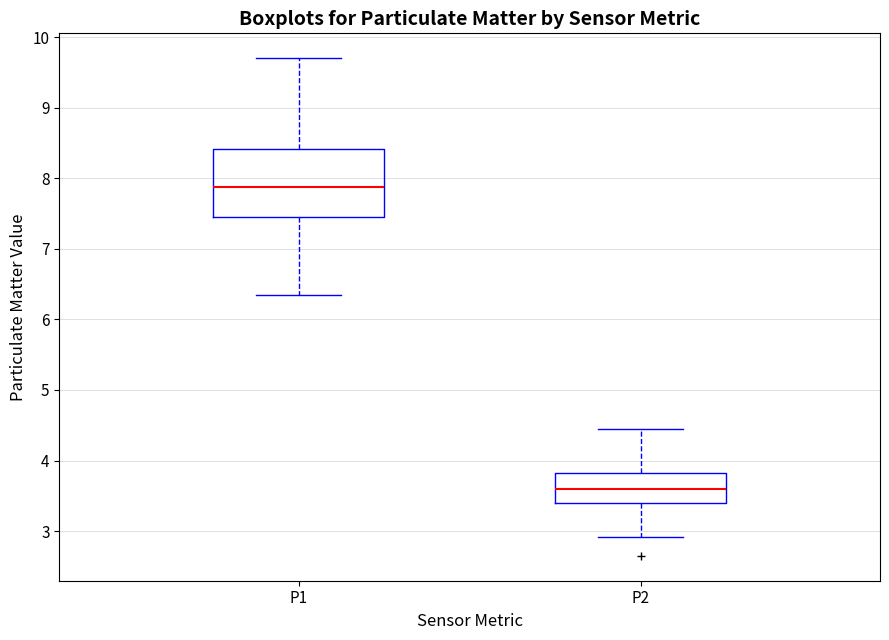

Reading left to right, read every box against the y-axis: the position of its median line, the range the box covers, and the ends of its whiskers. The values are not printed on the chart, so give them approximately, as read against the axis.

P1: median 7.9, box 7.4 to 8.4, whiskers 6.4 to 9.7
P2: median 3.6, box 3.4 to 3.8, whiskers 2.9 to 4.5